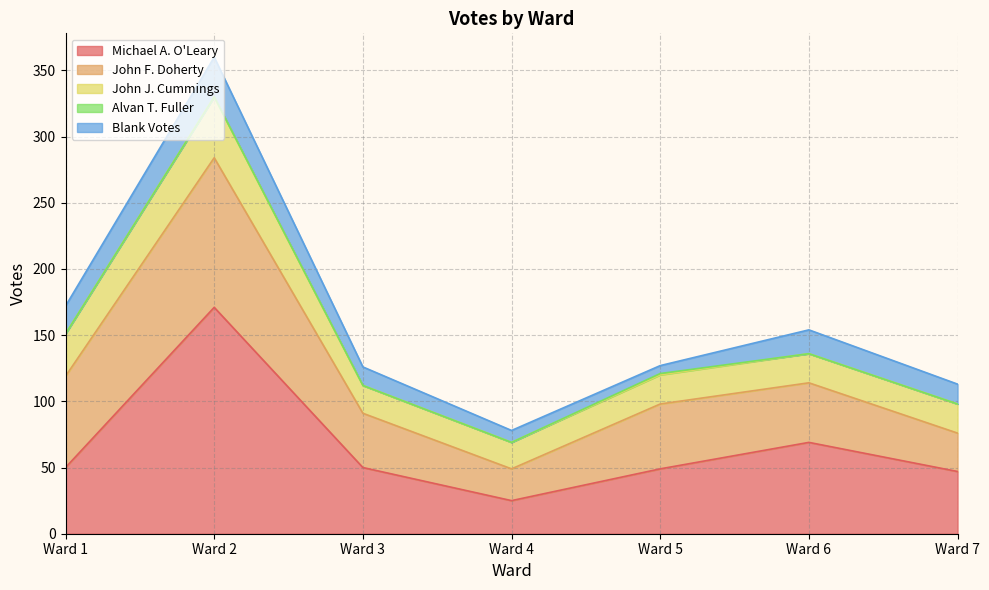

What is the difference between the Michael A. O'Leary values at Ward 7 and Ward 6?

22